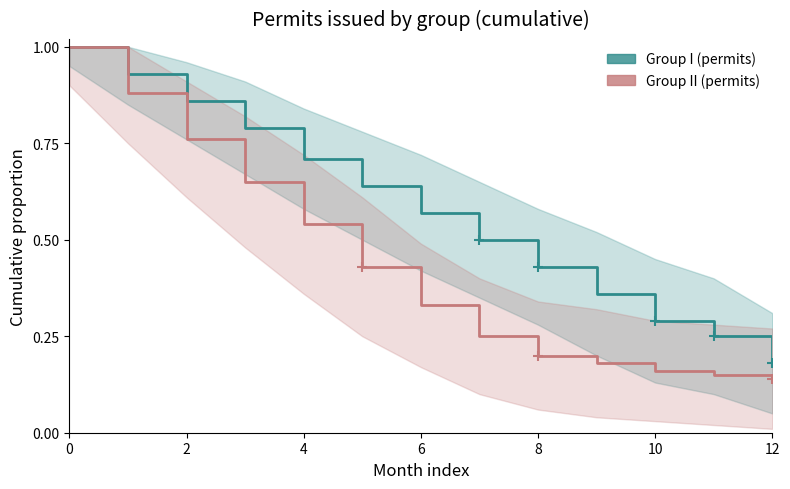

What is the maximum value shown in the chart?

1.0